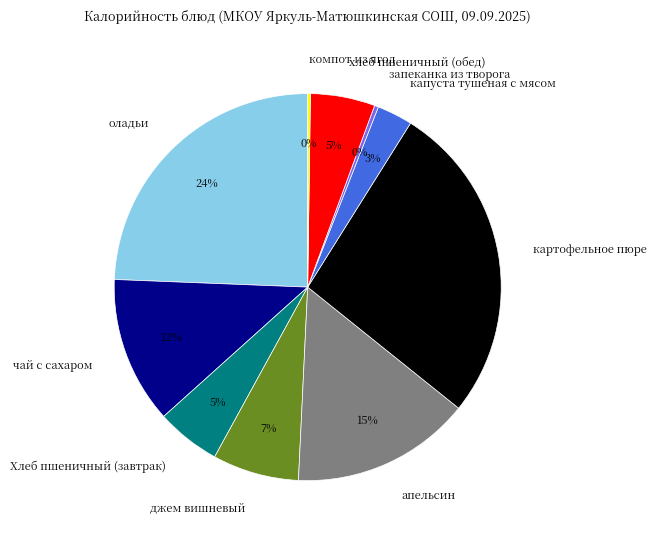

To the nearest percent, what percentage of the pie is хлеб пшеничный (обед)?

5%